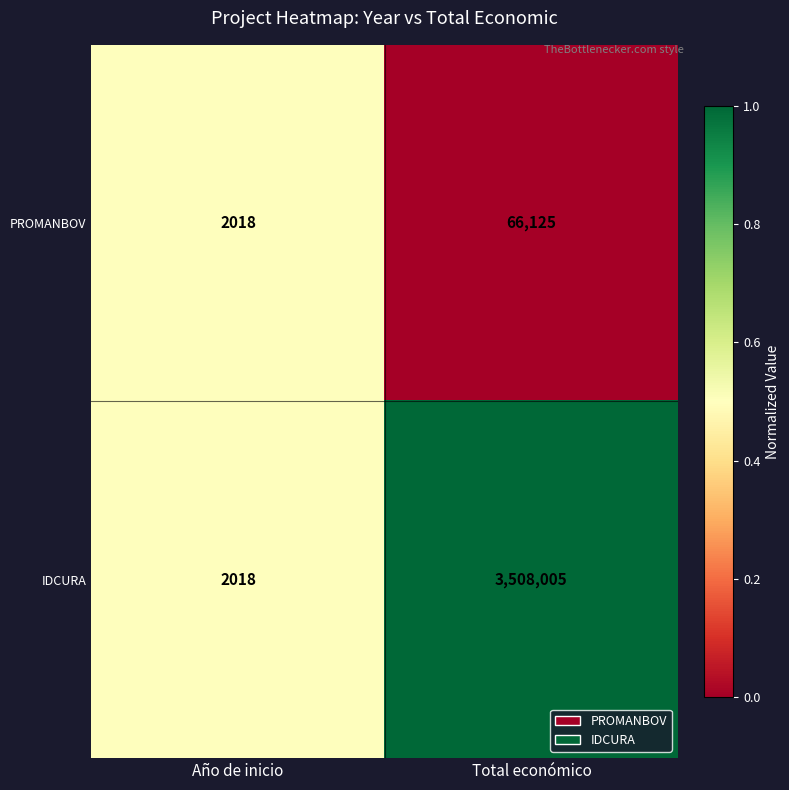

How many categories are shown in the chart?

2